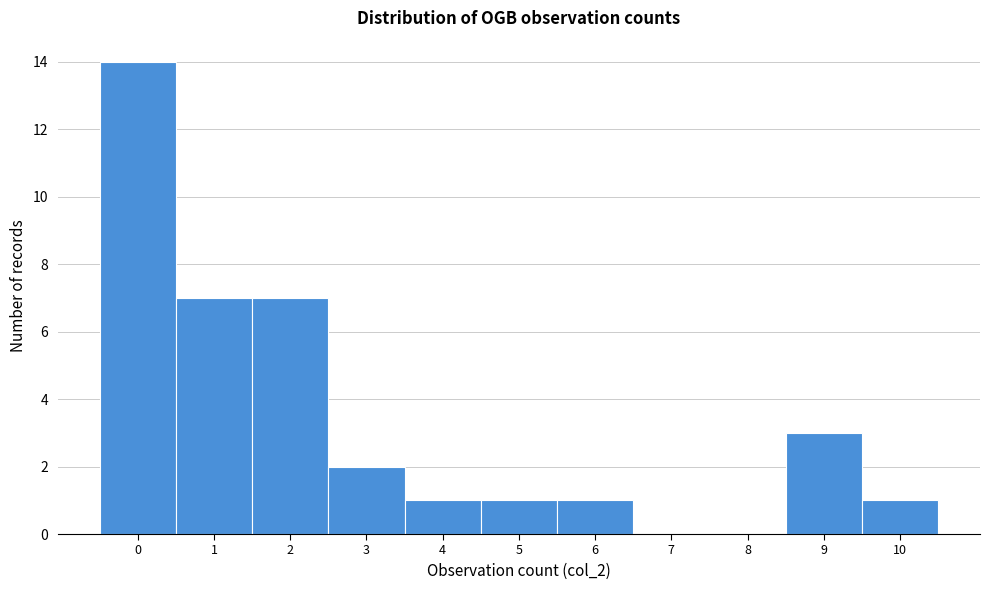

Reading right to left, transcribe all the data shown in this chart.

10=1	9=3	8=0	7=0	6=1	5=1	4=1	3=2	2=7	1=7	0=14